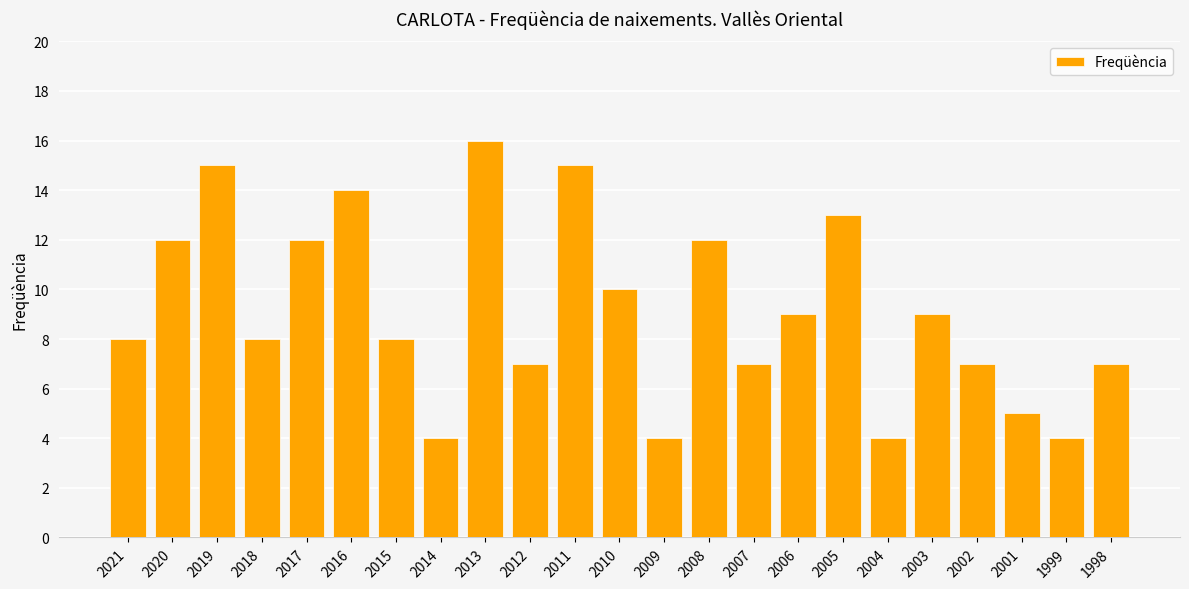

True or false: the data shows 15 at 2006.

False